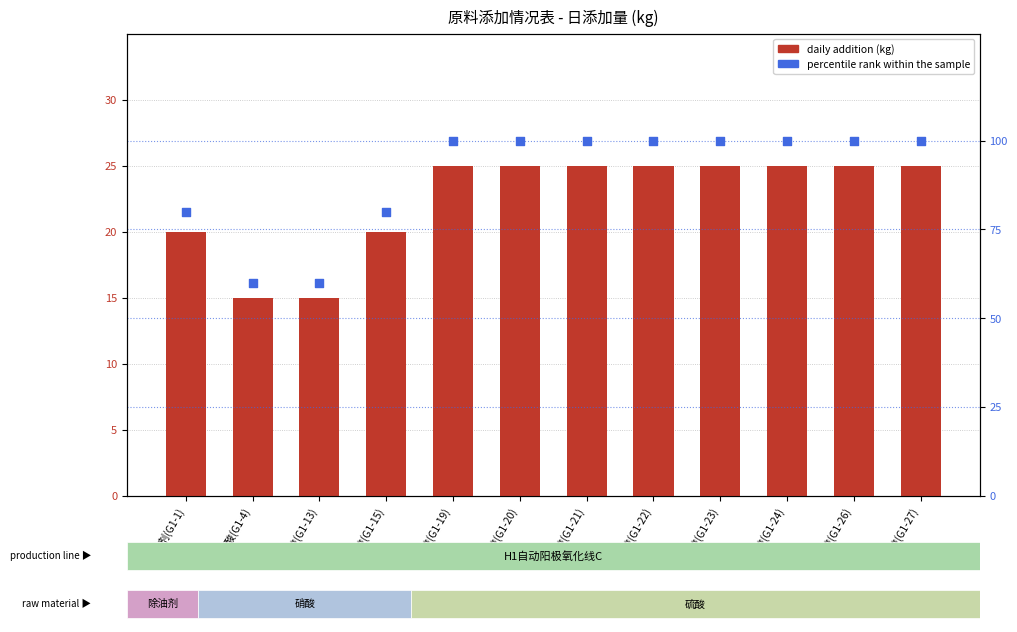

At which category is the sum across all series the highest?

硫酸(G1-19)